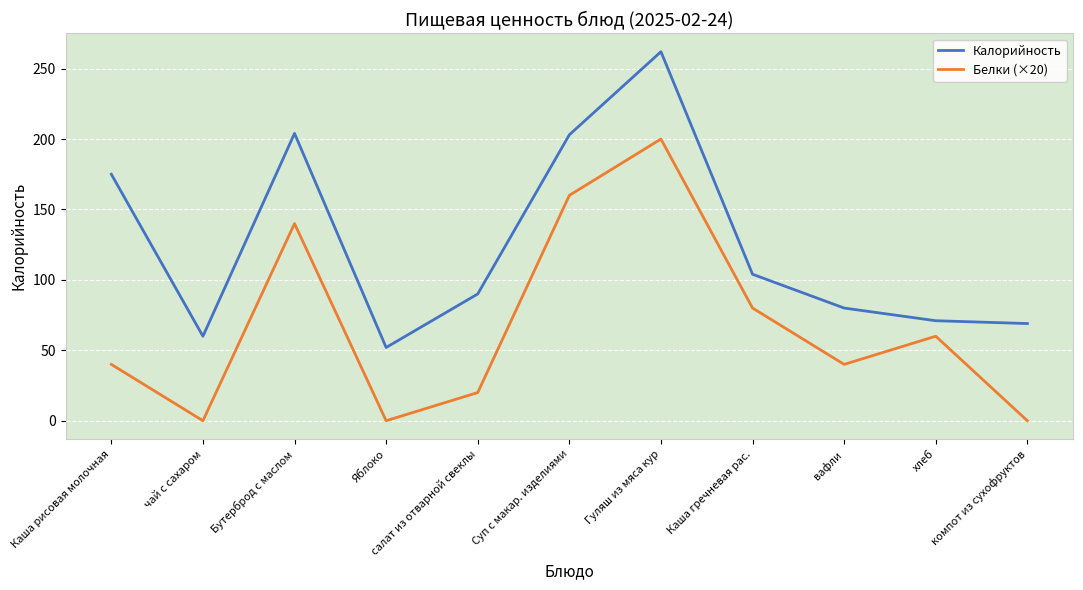

Is it true that Белки (×20) equals 0 at чай с сахаром?

True